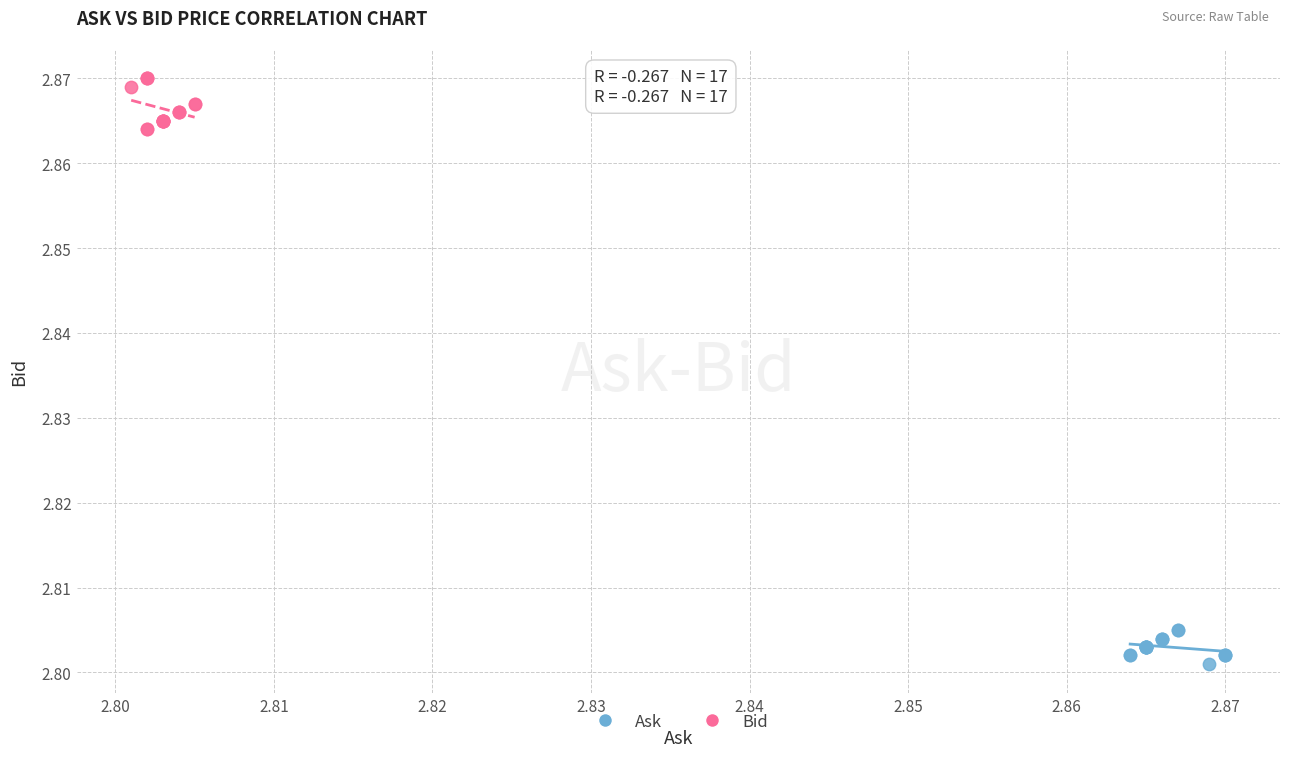

Which series contains the highest Y value?

Bid